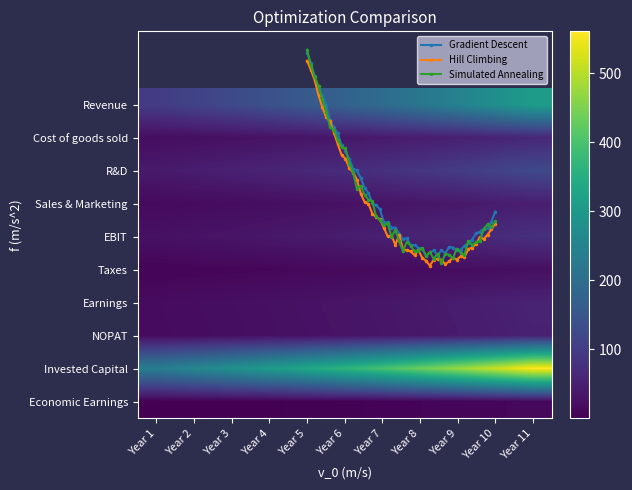

Reading left to right, extract all data points from this chart.

Revenue: 100.0	112.0	125.4	140.5	157.3	176.2	197.4	221.1	247.6	277.3	310.6
Cost of goods sold: 20.0	22.4	25.1	28.1	31.5	35.2	39.5	44.2	49.5	55.5	62.1
R&D: 40.0	44.8	50.2	56.2	62.9	70.5	79.0	88.4	99.0	110.9	124.2
Sales & Marketing: 15.0	16.8	18.8	21.1	23.6	26.4	29.6	33.2	37.1	41.6	46.6
EBIT: 25.0	28.0	31.4	35.1	39.3	44.1	49.4	55.3	61.9	69.3	77.7
Taxes: 7.5	8.4	9.4	10.5	11.8	13.2	14.8	16.6	18.6	20.8	23.3
Earnings: 17.5	19.6	21.9	24.6	27.5	30.8	34.5	38.7	43.3	48.5	54.4
NOPAT: 16.8	18.8	21.0	23.5	26.4	29.5	33.1	37.0	41.5	46.5	52.0
Invested Capital: 237.0	258.3	281.6	306.9	334.5	364.6	397.5	433.2	472.2	514.7	561.1
Economic Earnings: 0.2	0.7	1.3	2.0	2.9	4.0	5.2	6.7	8.4	10.4	12.8